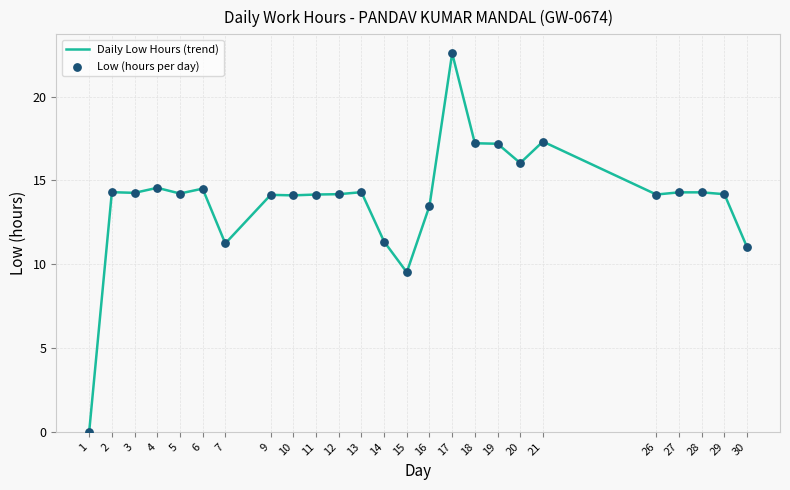

What is the difference between the values at 10 and 18?

3.1